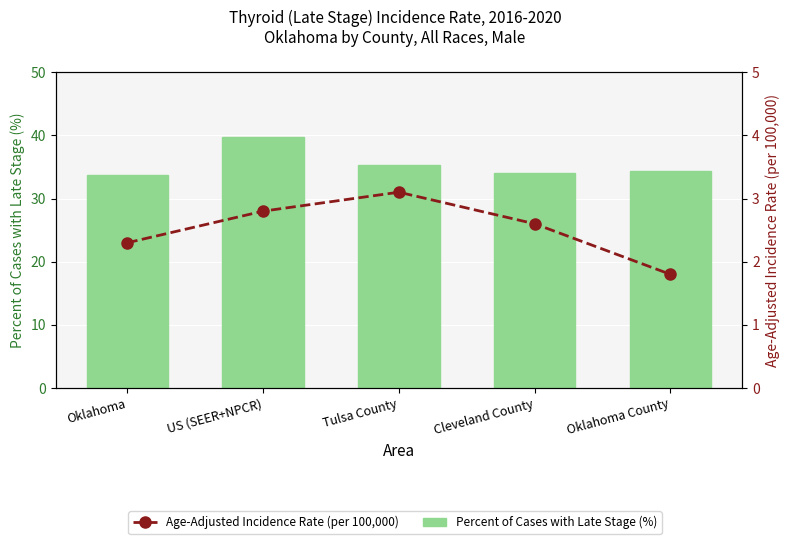

How many groups of bars are there?

5